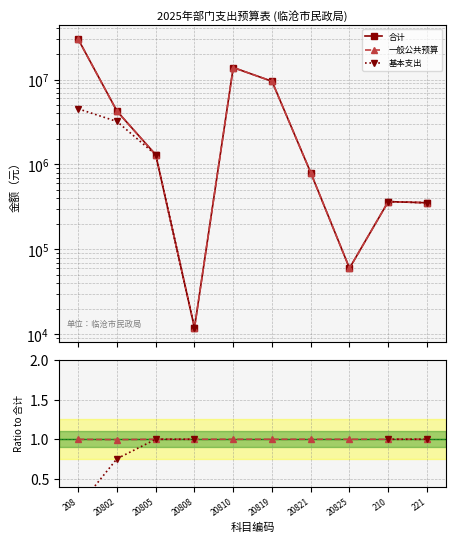

What position from the left is 20802?

2